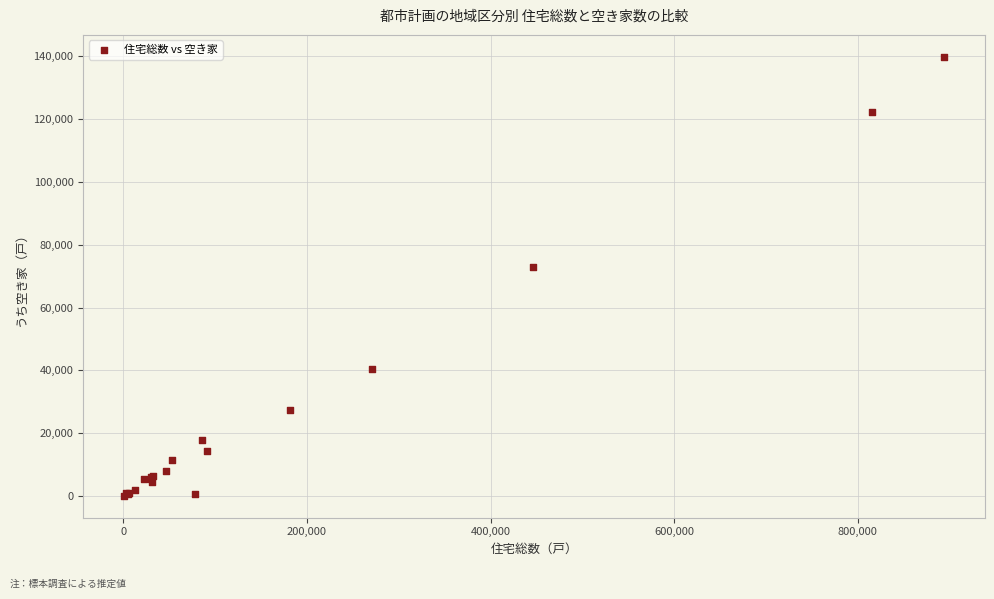

What Y value in the scatter plot is closest to 69950?

72800